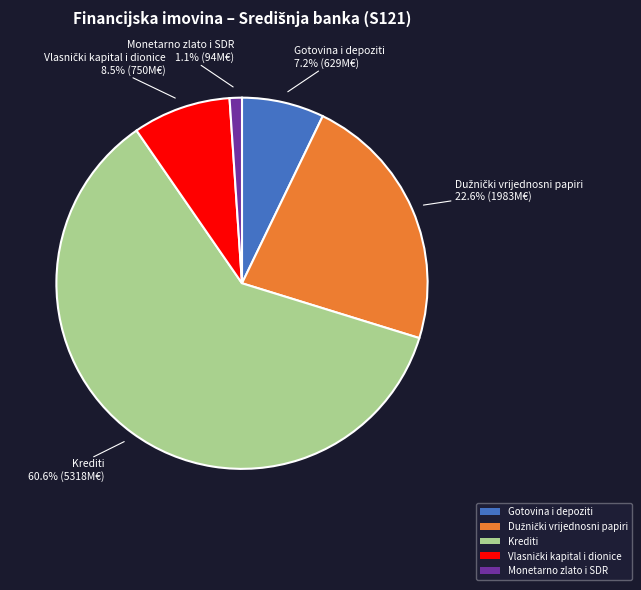

How many slices are in this pie chart?

5